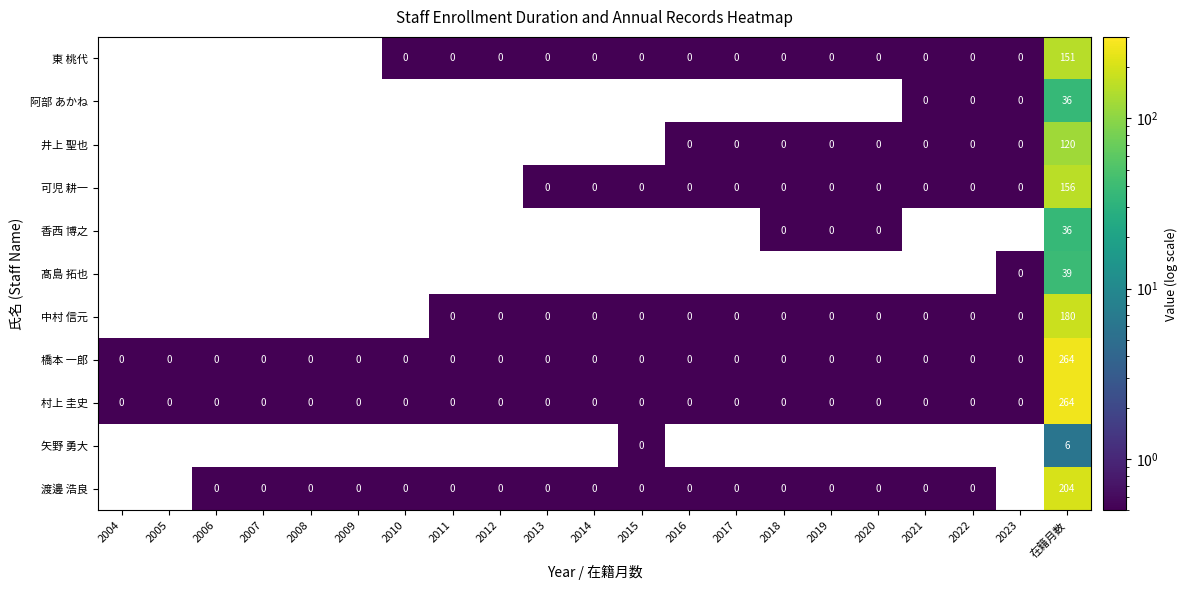

Which series has the largest total across all categories?

橋本 一郎